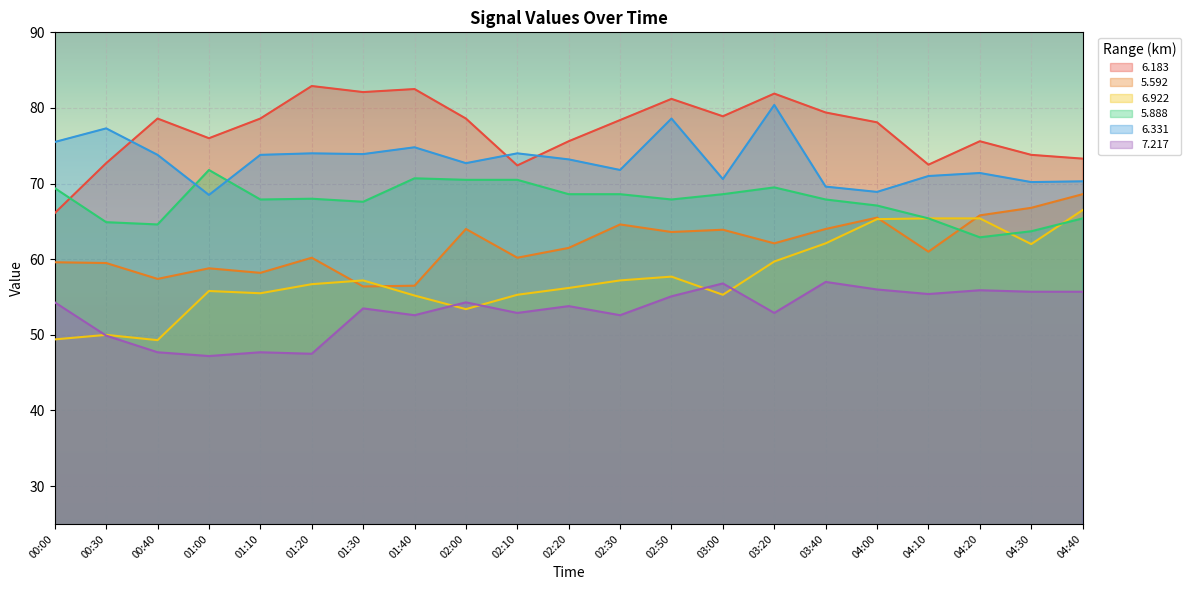

Reading left to right, transcribe all the data shown in this chart.

  6.183: 00:00=66.1	00:30=72.7	00:40=78.6	01:00=76.0	01:10=78.6	01:20=82.9	01:30=82.1	01:40=82.5	02:00=78.6	02:10=72.4	02:20=75.6	02:30=78.4	02:50=81.2	03:00=78.9	03:20=81.9	03:40=79.4	04:00=78.1	04:10=72.5	04:20=75.6	04:30=73.8	04:40=73.3
  5.592: 00:00=59.6	00:30=59.5	00:40=57.4	01:00=58.8	01:10=58.2	01:20=60.2	01:30=56.4	01:40=56.5	02:00=64.0	02:10=60.2	02:20=61.5	02:30=64.6	02:50=63.6	03:00=63.9	03:20=62.1	03:40=64.0	04:00=65.5	04:10=61.0	04:20=65.8	04:30=66.8	04:40=68.6
  6.922: 00:00=49.4	00:30=50.0	00:40=49.3	01:00=55.8	01:10=55.5	01:20=56.7	01:30=57.2	01:40=55.2	02:00=53.4	02:10=55.3	02:20=56.2	02:30=57.2	02:50=57.7	03:00=55.3	03:20=59.7	03:40=62.1	04:00=65.3	04:10=65.4	04:20=65.4	04:30=62.0	04:40=66.5
  5.888: 00:00=69.4	00:30=64.9	00:40=64.6	01:00=71.8	01:10=67.9	01:20=68.0	01:30=67.6	01:40=70.7	02:00=70.5	02:10=70.5	02:20=68.6	02:30=68.6	02:50=67.9	03:00=68.6	03:20=69.5	03:40=67.9	04:00=67.1	04:10=65.4	04:20=62.9	04:30=63.7	04:40=65.4
  6.331: 00:00=75.5	00:30=77.3	00:40=73.8	01:00=68.5	01:10=73.8	01:20=74.0	01:30=73.9	01:40=74.8	02:00=72.7	02:10=74.0	02:20=73.2	02:30=71.8	02:50=78.6	03:00=70.6	03:20=80.4	03:40=69.6	04:00=68.9	04:10=71.0	04:20=71.4	04:30=70.2	04:40=70.3
  7.217: 00:00=54.3	00:30=49.9	00:40=47.7	01:00=47.2	01:10=47.7	01:20=47.5	01:30=53.5	01:40=52.6	02:00=54.3	02:10=52.9	02:20=53.8	02:30=52.6	02:50=55.1	03:00=56.8	03:20=52.9	03:40=57.0	04:00=56.0	04:10=55.4	04:20=55.9	04:30=55.7	04:40=55.7